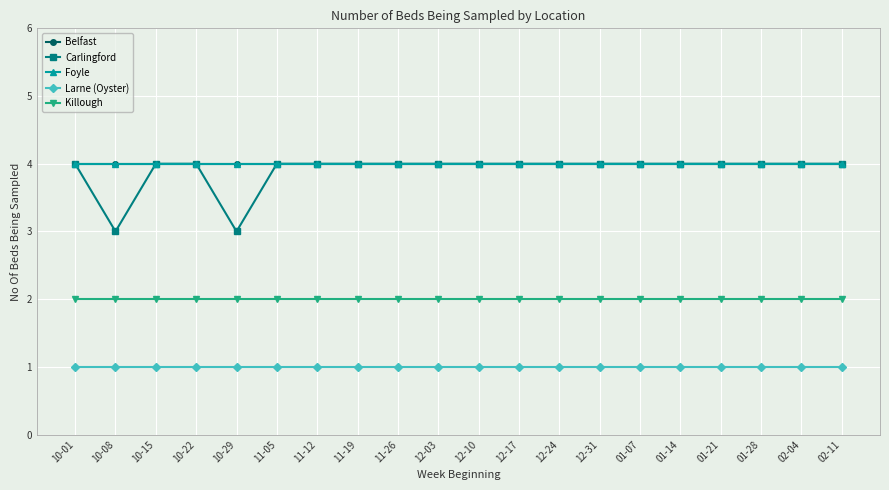

Is this an area chart (filled region under the line)?

No